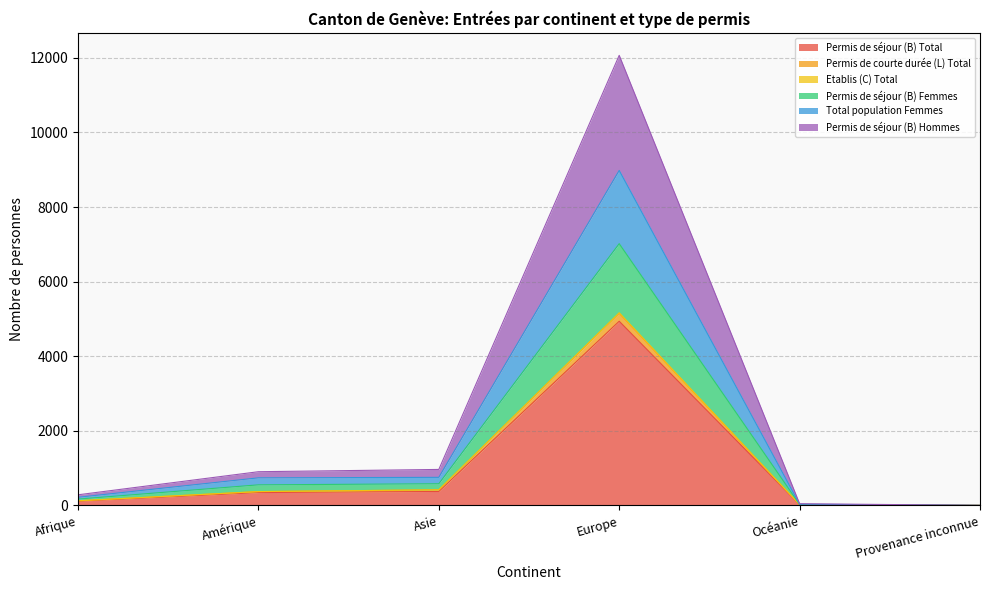

Which category has the lowest value in the Permis de séjour (B) Total series?

Provenance inconnue